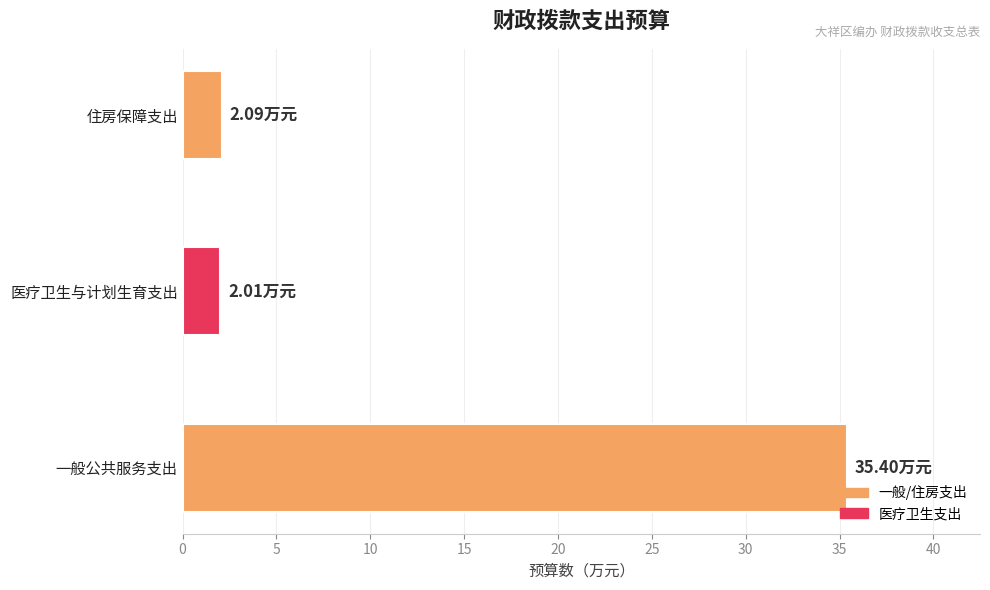

Which category has the highest value across all series?

一般公共服务支出